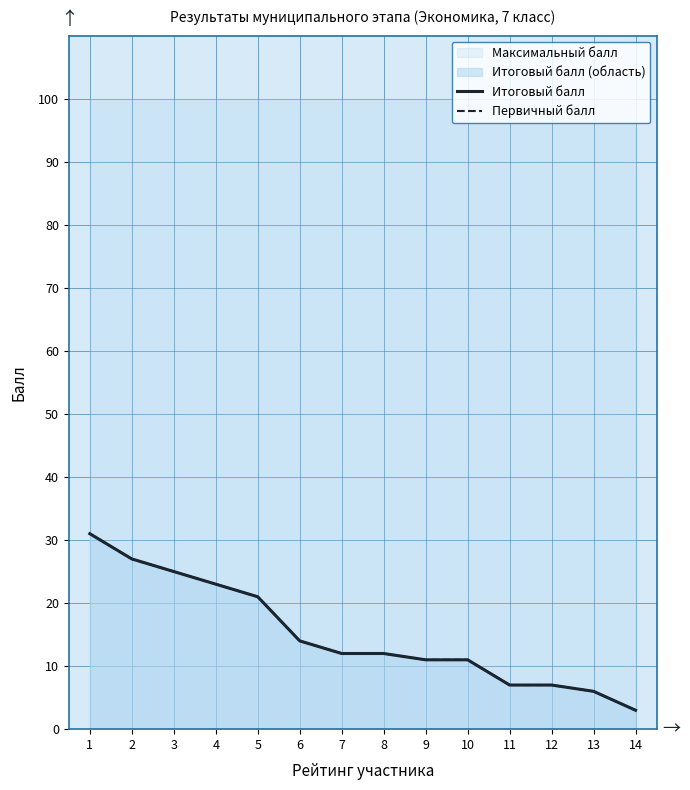

Rank the series at 7 from highest to lowest value.

Итоговый балл, Первичный балл